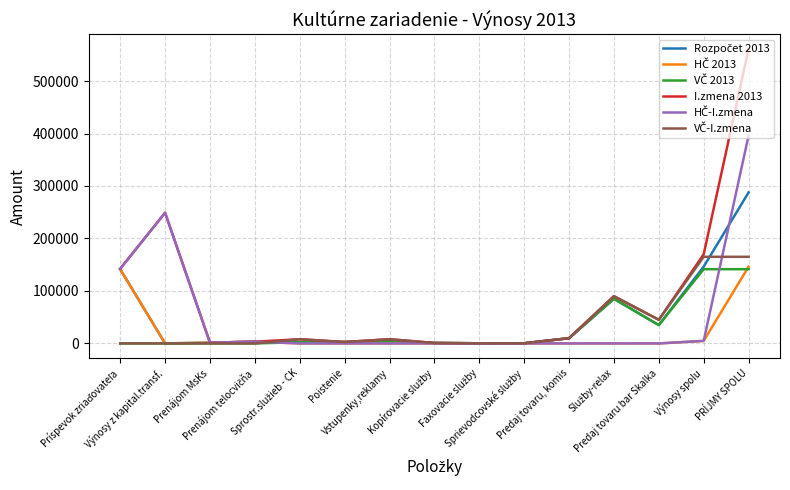

What is the difference between the second highest and minimum values in the I.zmena 2013 series?

248726